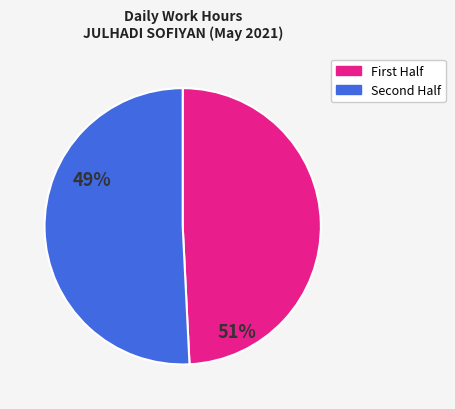

Is there a majority slice in this chart?

Yes